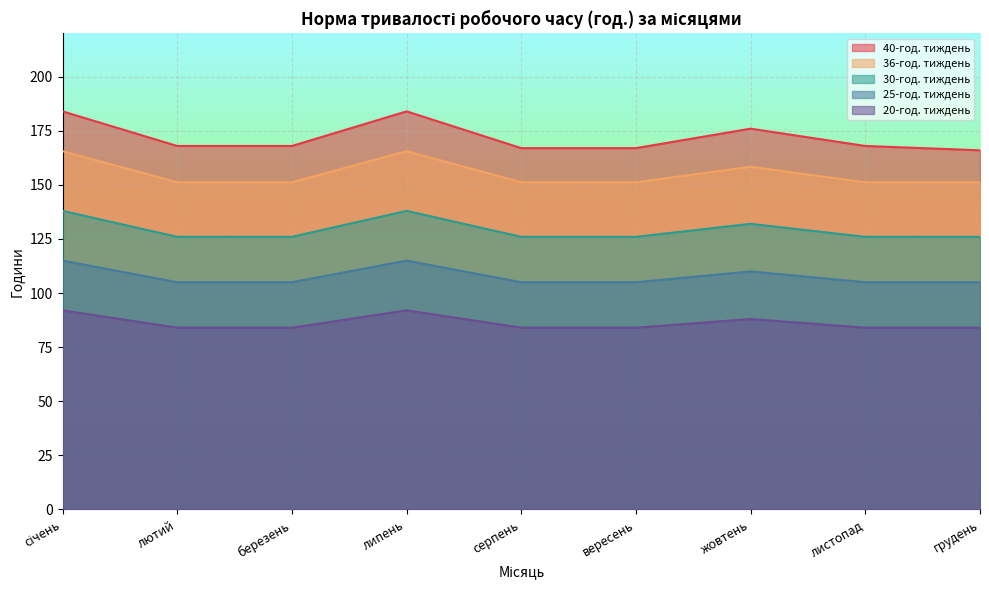

What is the total value across all series at вересень?

633.2